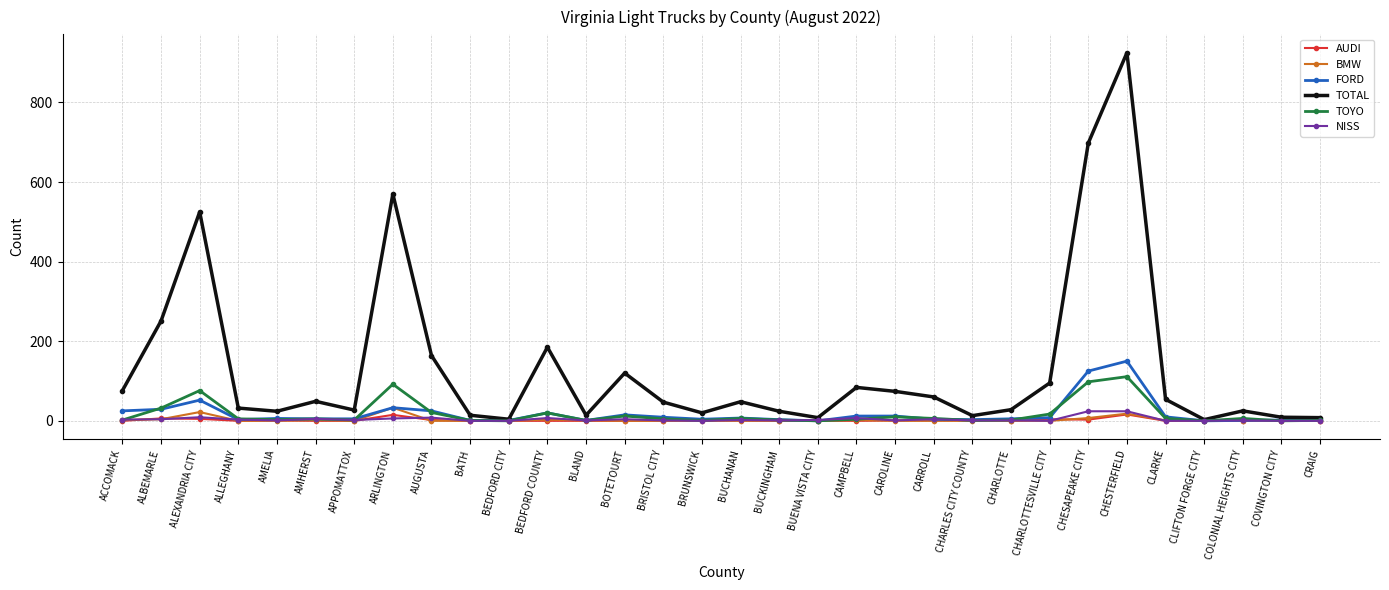

Is this an area chart (filled region under the line)?

No